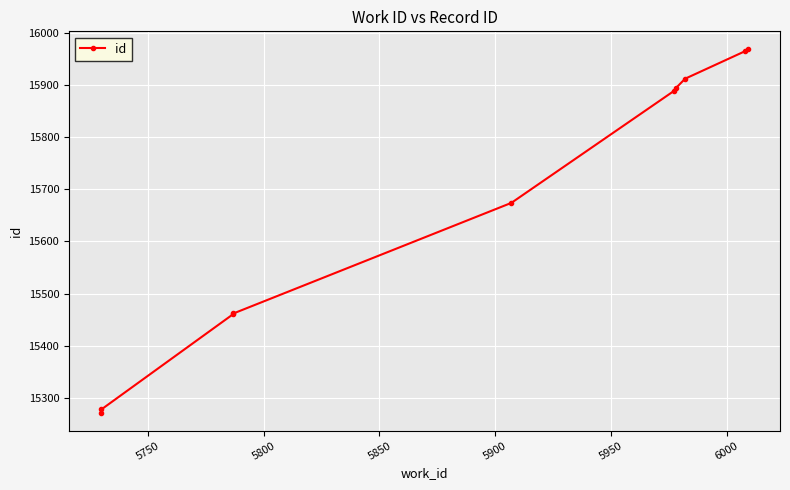

The chart shows a value of 26596 at 6050. True or false?

False